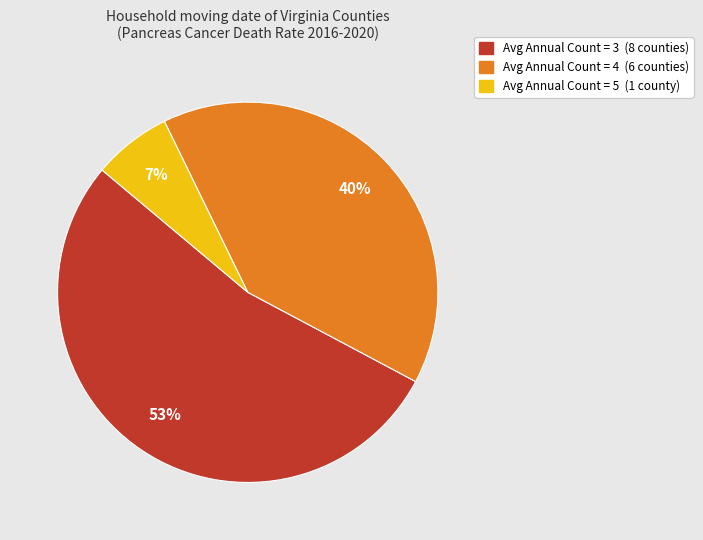

To the nearest percent, what is the average slice percentage?

33%